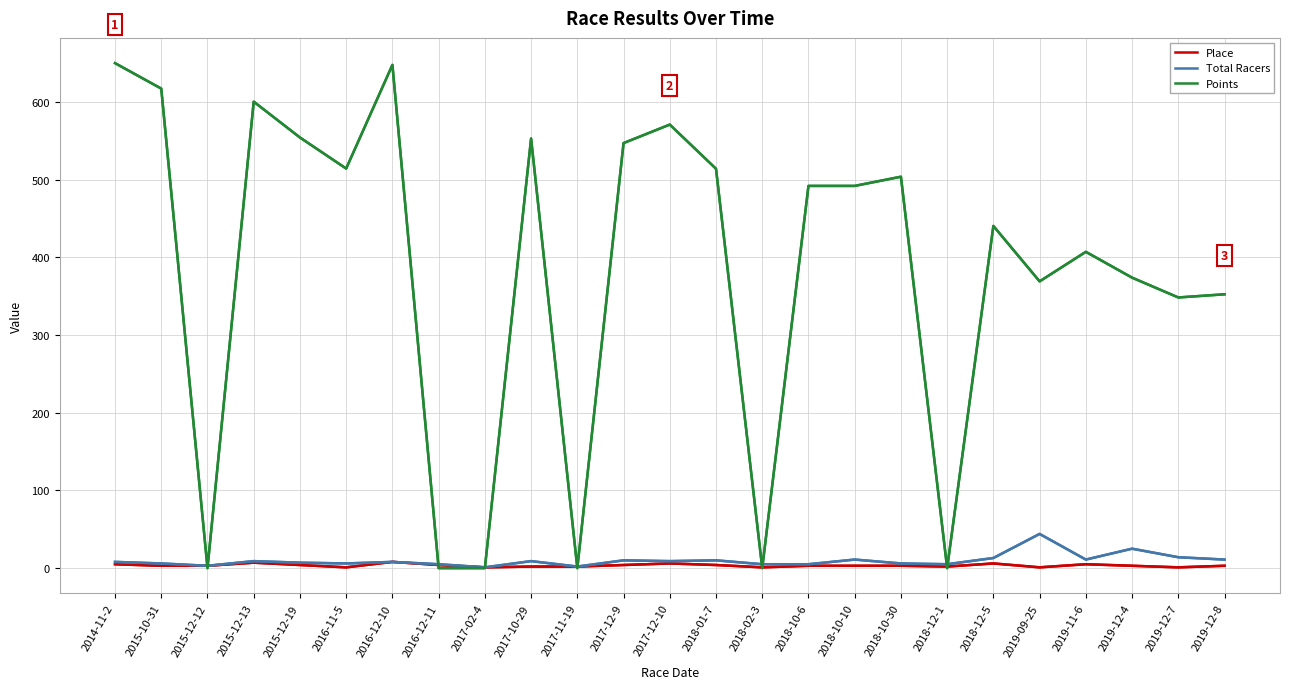

Which series has the largest total across all categories?

Points